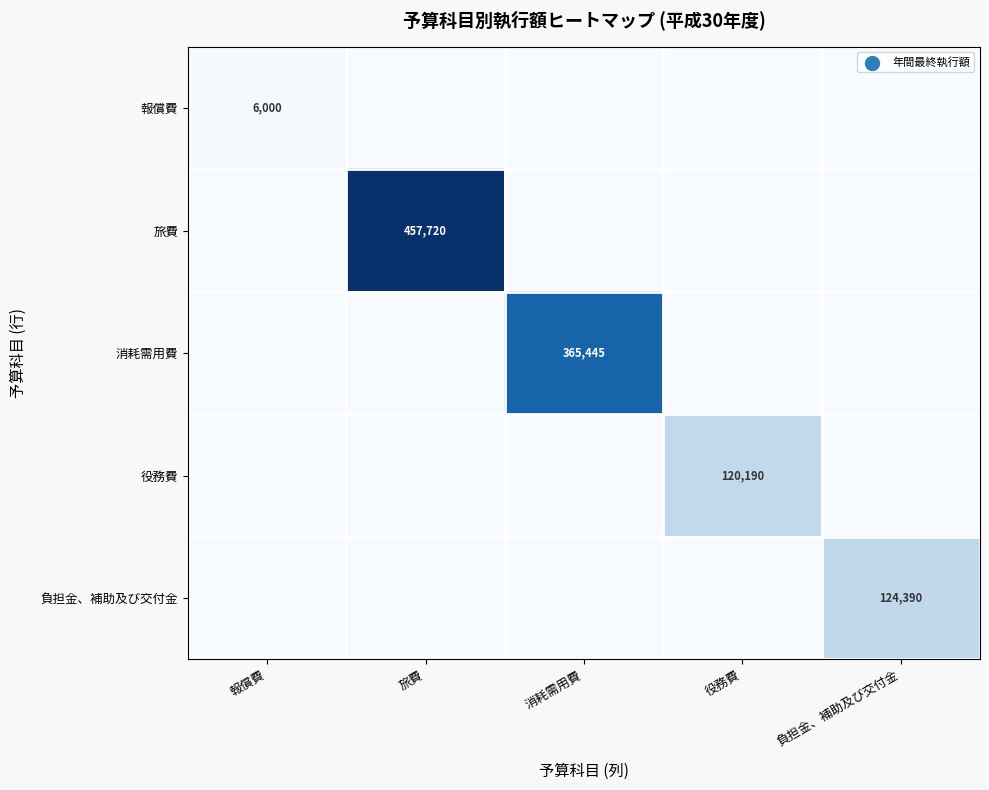

True or false: 役務費 has a value of -0.2 at 報償費.

False